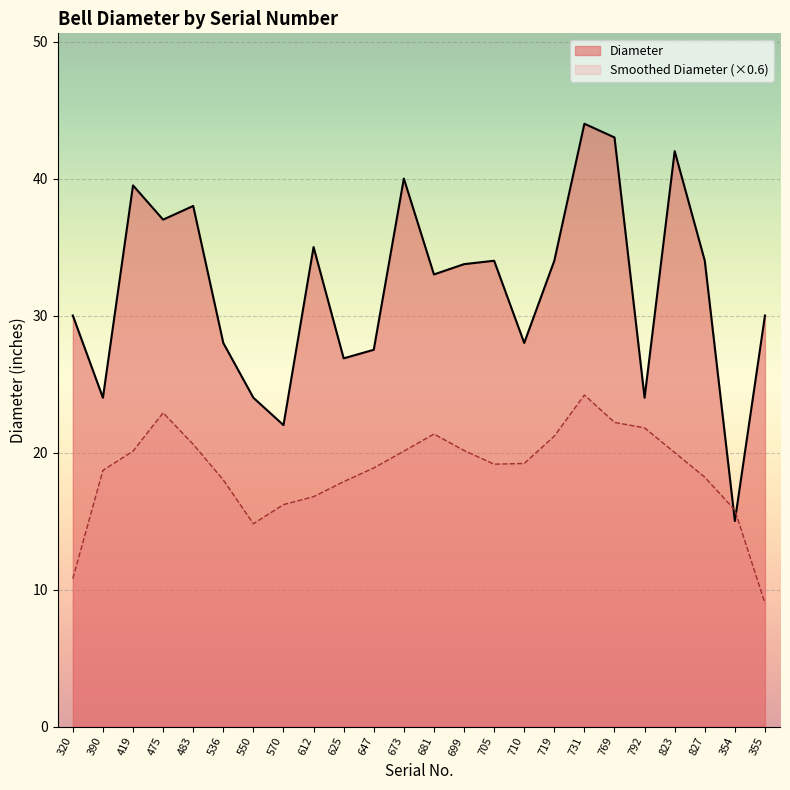

What is the sum of the values at 550 and 710?

52.0